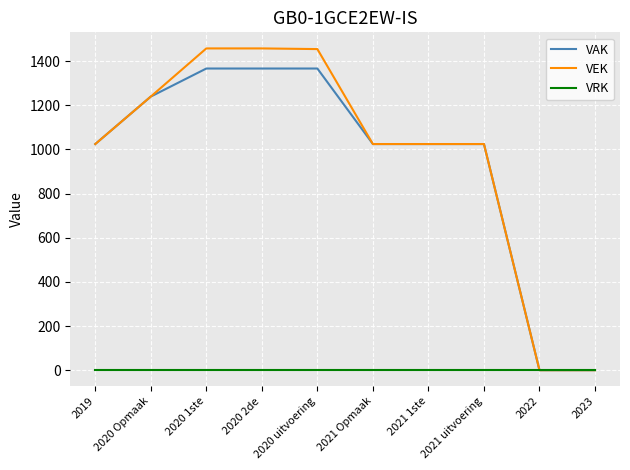

Is it true that VEK equals 320 at 2020 2de?

False